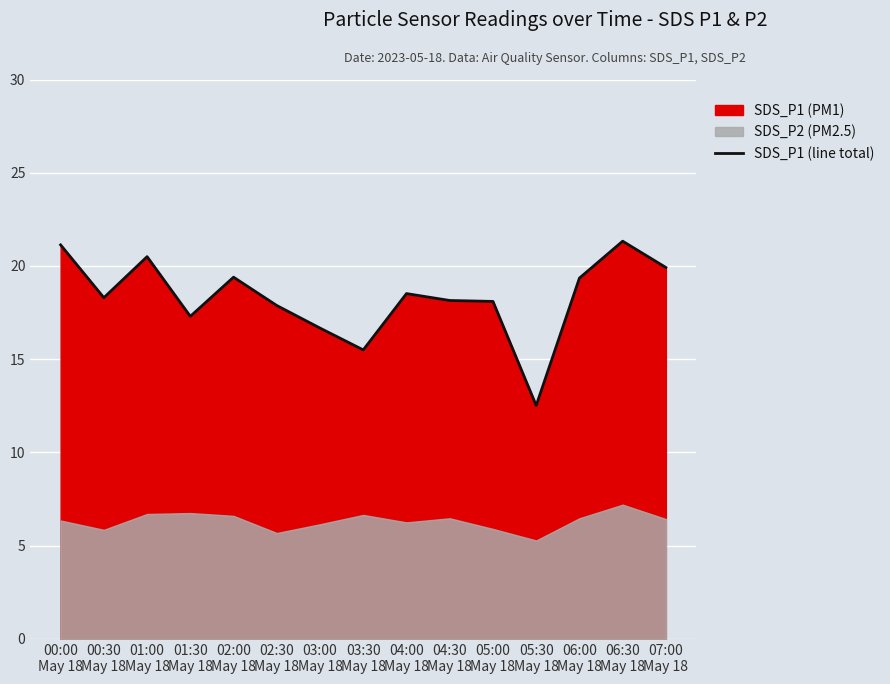

What is the minimum value shown in the chart?

12.5